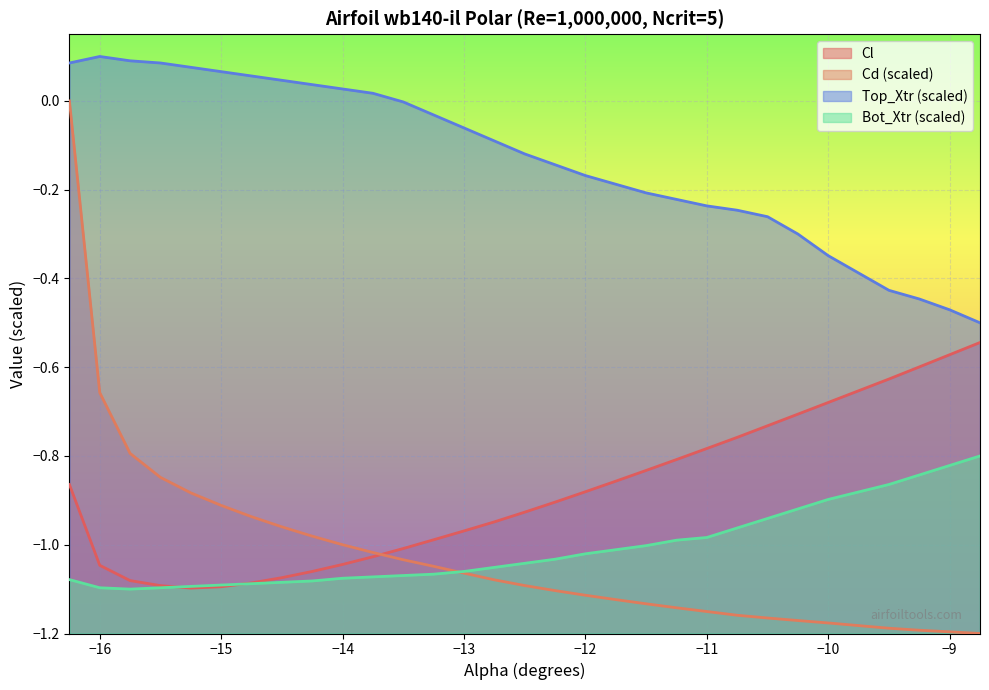

True or false: Top_Xtr and Cl cross at least once.

False